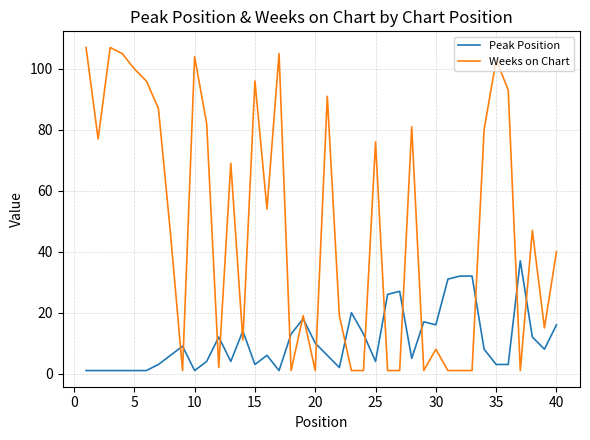

List the series in order of their overall mean, highest first.

Weeks on Chart, Peak Position